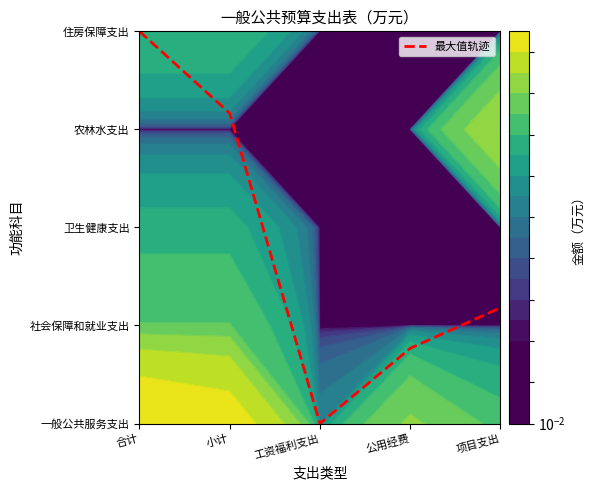

What is the difference between the maximum and second lowest values?

3.2